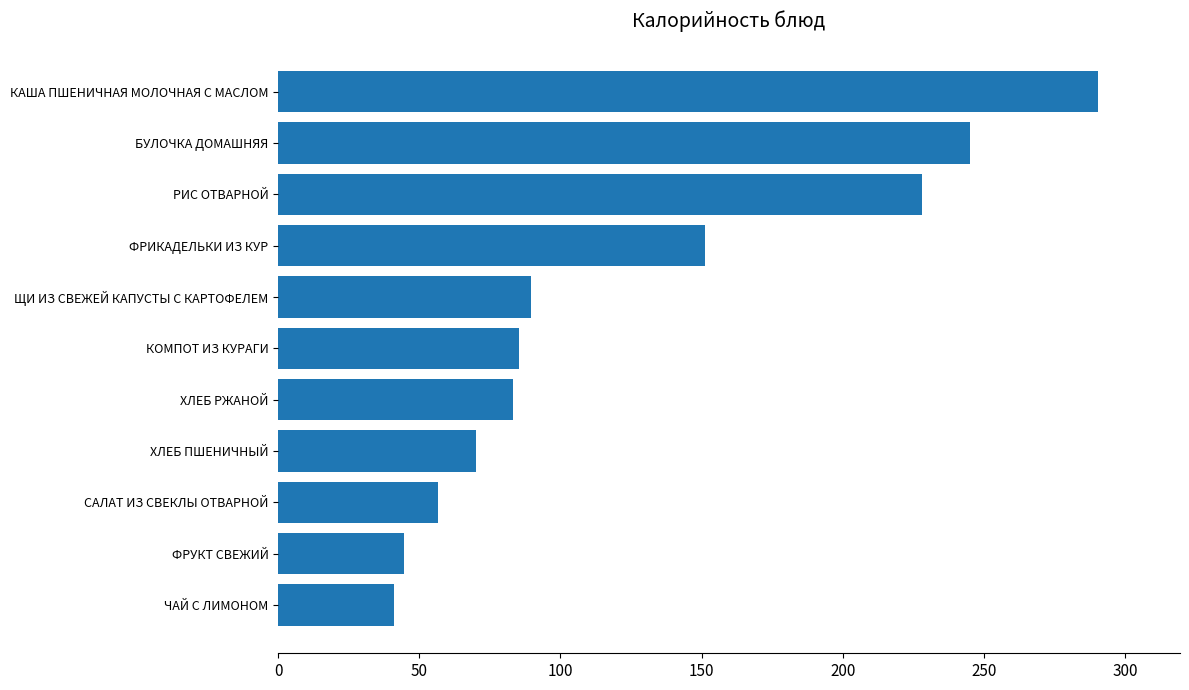

Reading top to bottom, extract all data points from this chart.

290.4	245.0	228.0	151.2	89.5	85.4	83.1	70.2	56.6	44.4	40.9